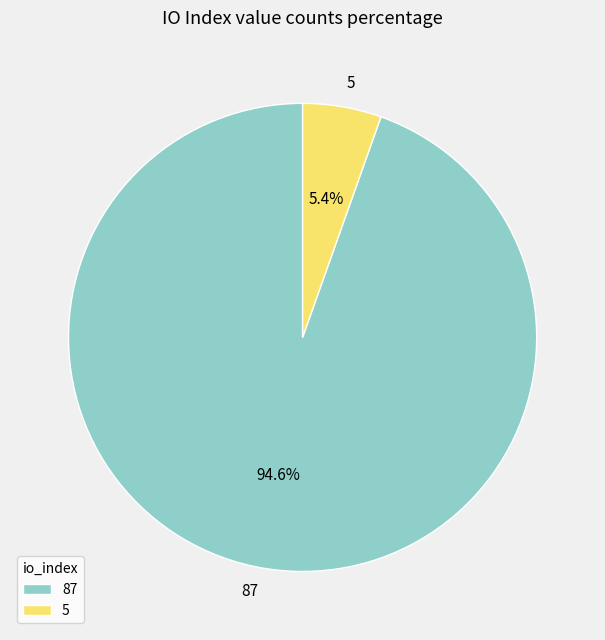

Which has a higher value, 5 or 87?

87